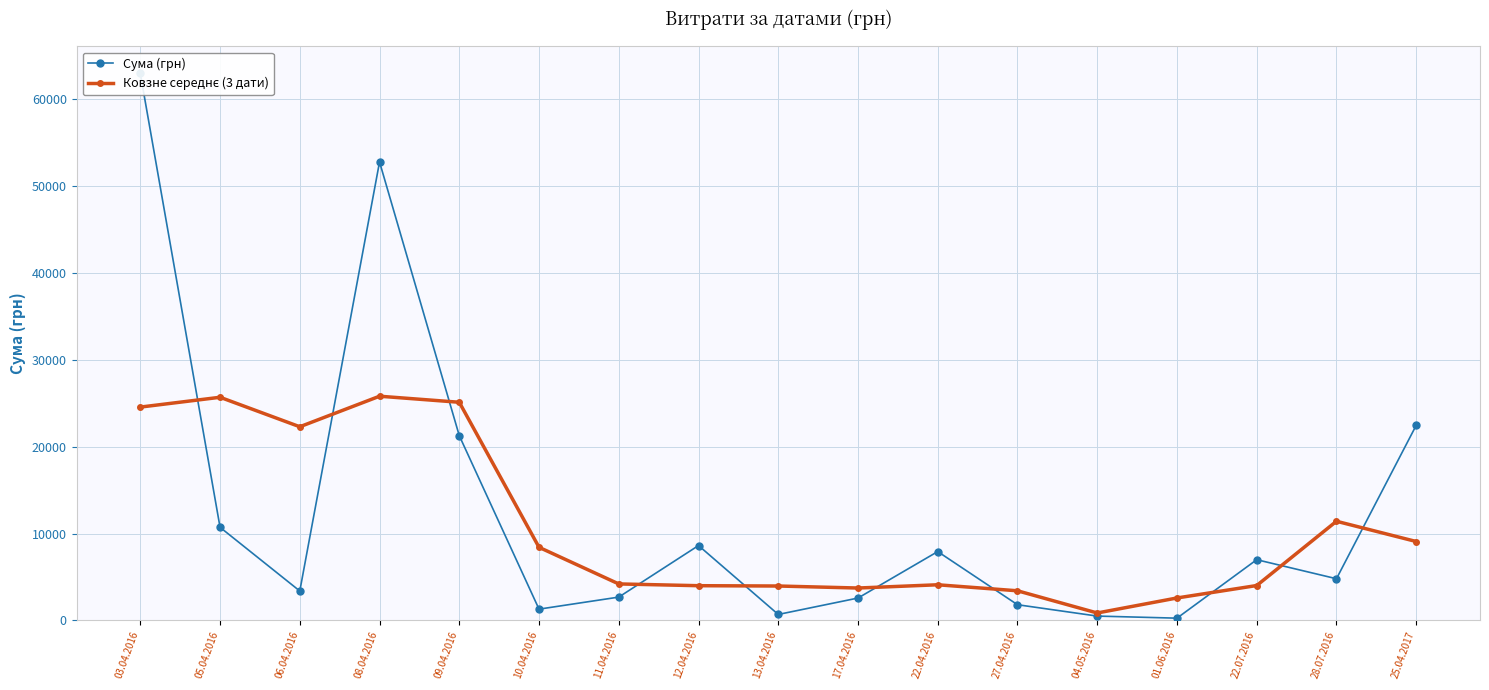

Reading left to right, what are all the values shown in this chart?

Сума (грн): 03.04.2016=62906.0	05.04.2016=10712.8	06.04.2016=3387.1	08.04.2016=52732.1	09.04.2016=21251.0	10.04.2016=1301.2	11.04.2016=2686.3	12.04.2016=8616.2	13.04.2016=691.0	17.04.2016=2578.0	22.04.2016=7922.3	27.04.2016=1810.9	04.05.2016=504.0	01.06.2016=264.0	22.07.2016=6988.9	28.07.2016=4798.5	25.04.2017=22441.2
Ковзне середнє (3 дати): 03.04.2016=24539.6	05.04.2016=25668.6	06.04.2016=22277.3	08.04.2016=25790.1	09.04.2016=25094.8	10.04.2016=8412.8	11.04.2016=4201.2	12.04.2016=3997.9	13.04.2016=3961.7	17.04.2016=3730.5	22.04.2016=4103.7	27.04.2016=3412.4	04.05.2016=859.6	01.06.2016=2585.6	22.07.2016=4017.1	28.07.2016=11409.5	25.04.2017=9079.9